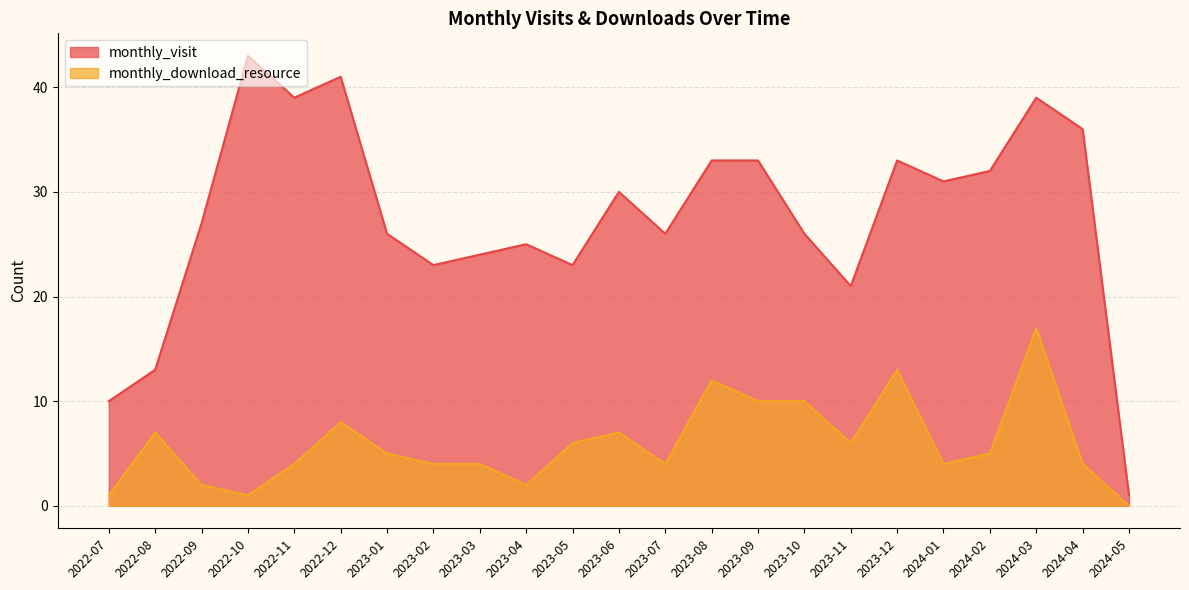

Reading right to left, list all the values displayed in this chart.

monthly_visit: 1	36	39	32	31	33	21	26	33	33	26	30	23	25	24	23	26	41	39	43	27	13	10
monthly_download_resource: 0	4	17	5	4	13	6	10	10	12	4	7	6	2	4	4	5	8	4	1	2	7	1